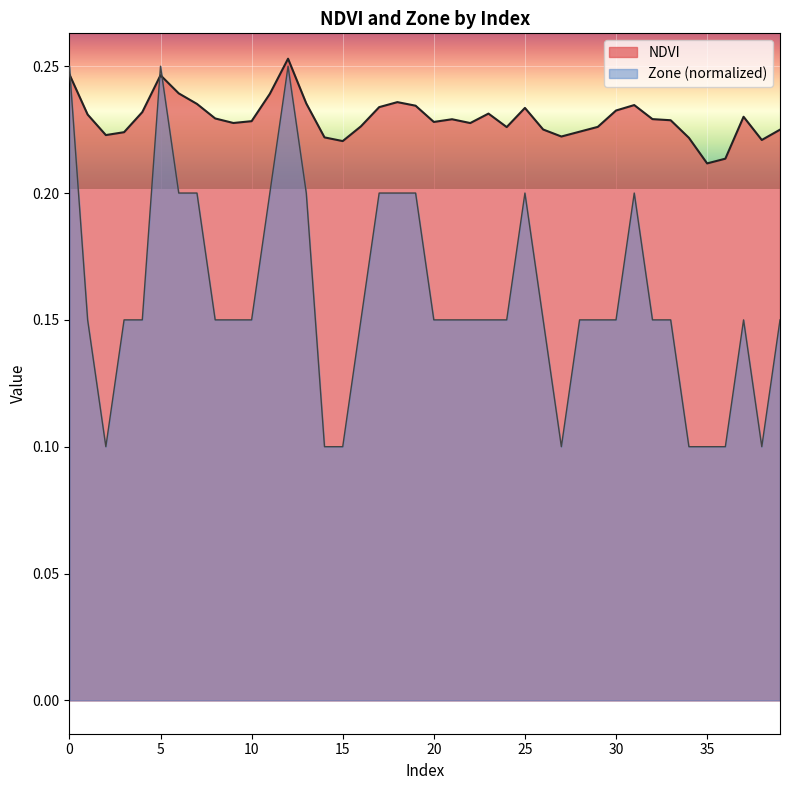

Where is Zone nearest to the value 0?

2